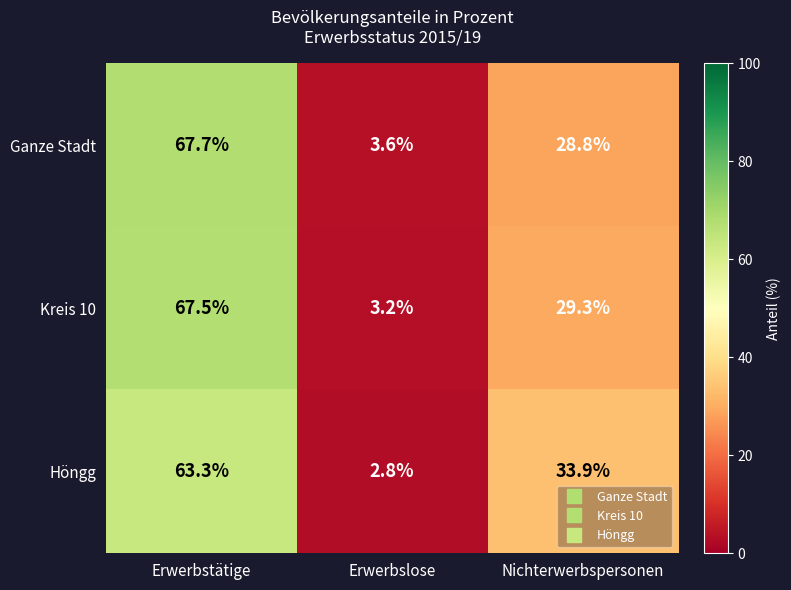

Which series has the largest range (max minus min)?

Kreis 10